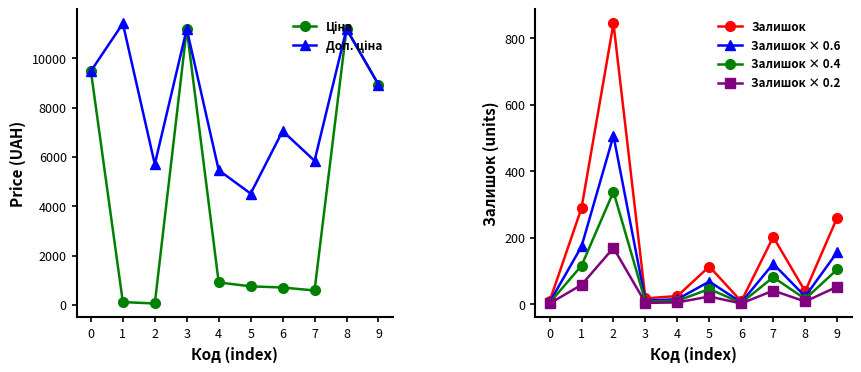

What is the minimum value shown in the chart?

1.6